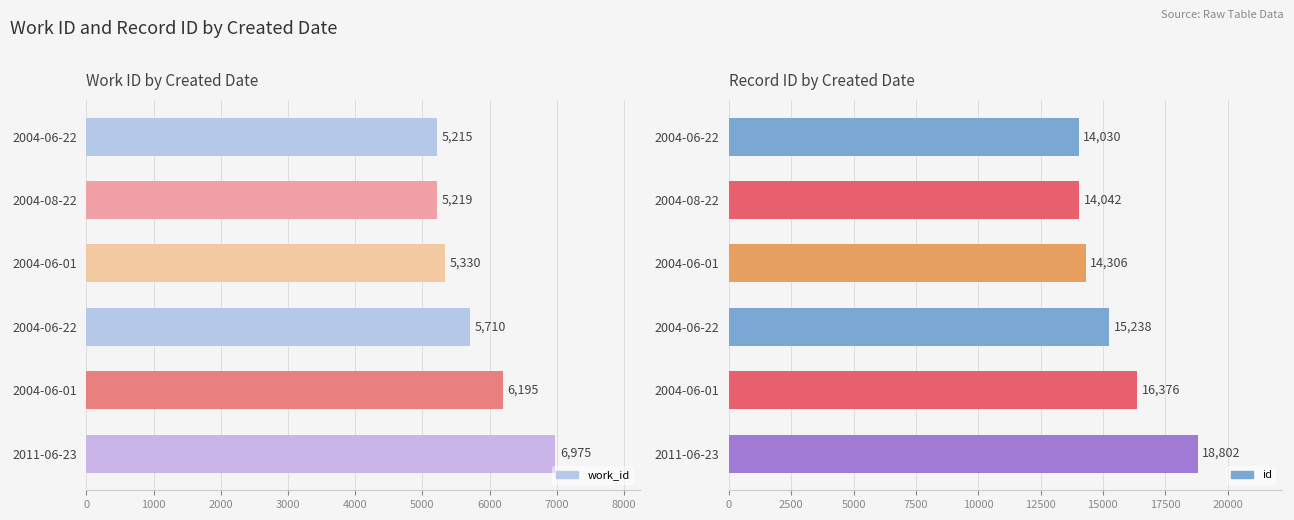

What is the lowest value of the work_id series?

5215